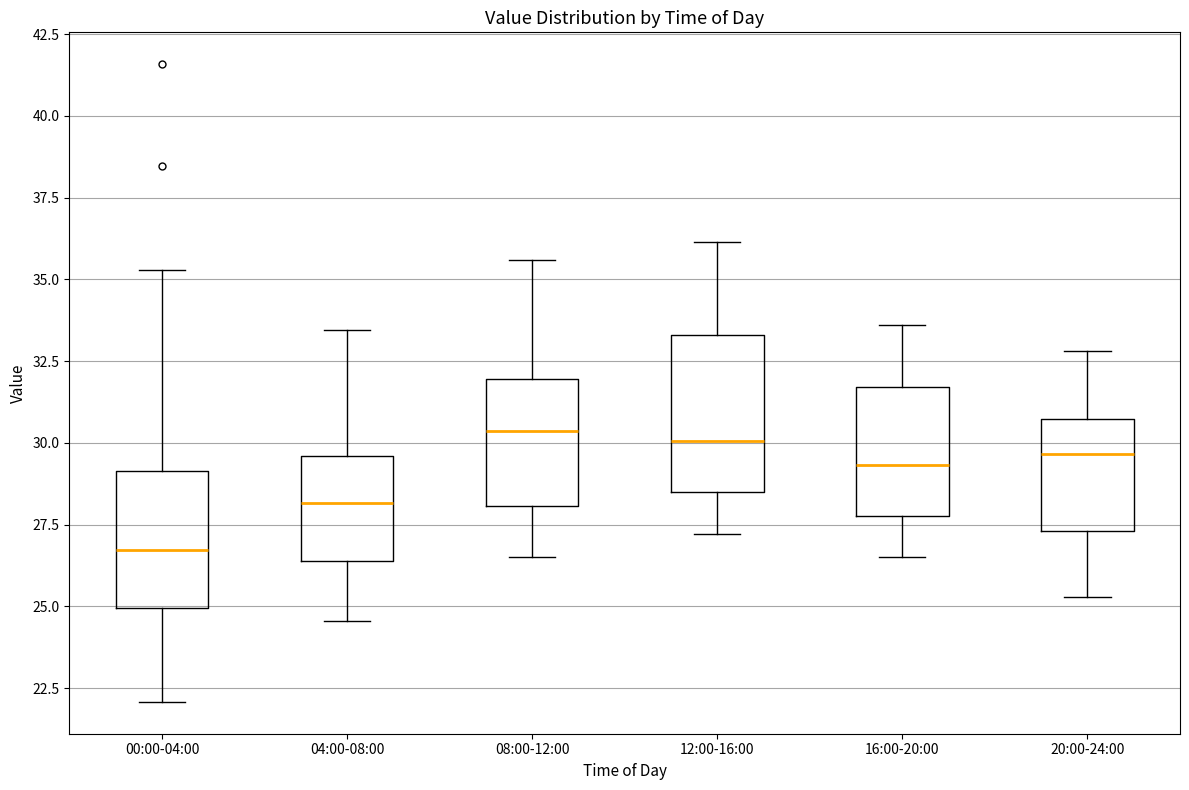

Comparing the boxes themselves (not the whiskers), which one is the tallest?

12:00-16:00